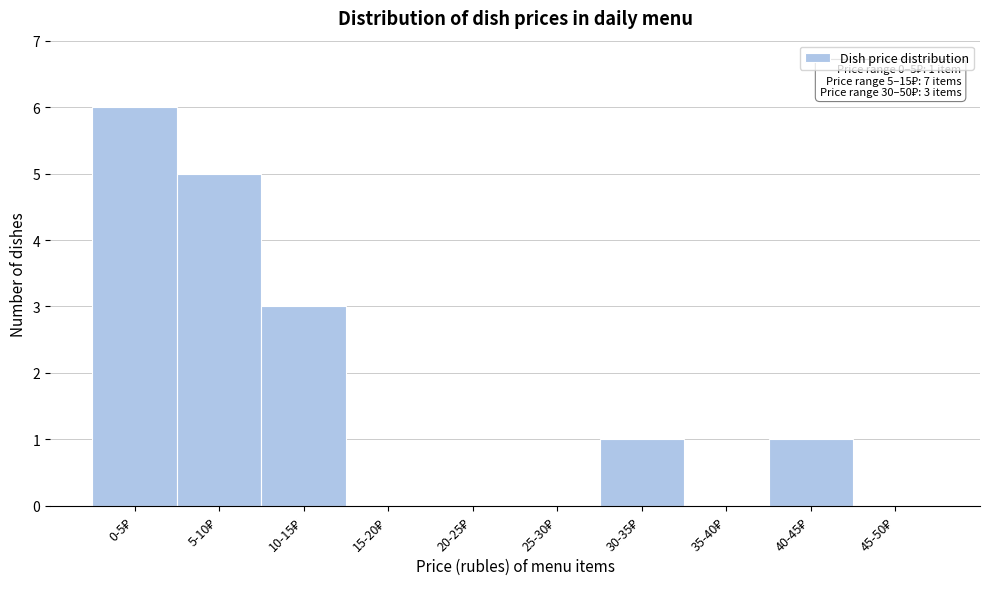

What is the greatest value displayed?

6